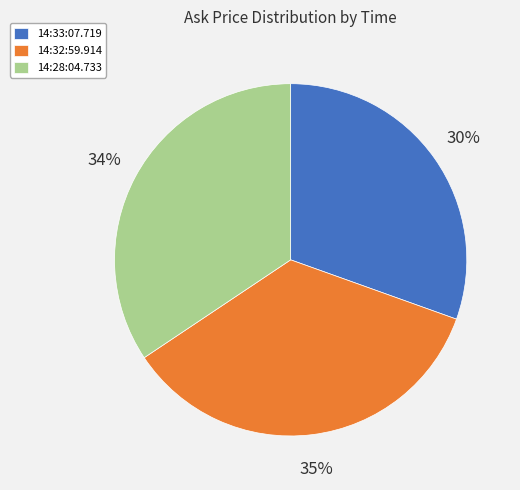

How many segments does this pie chart have?

3